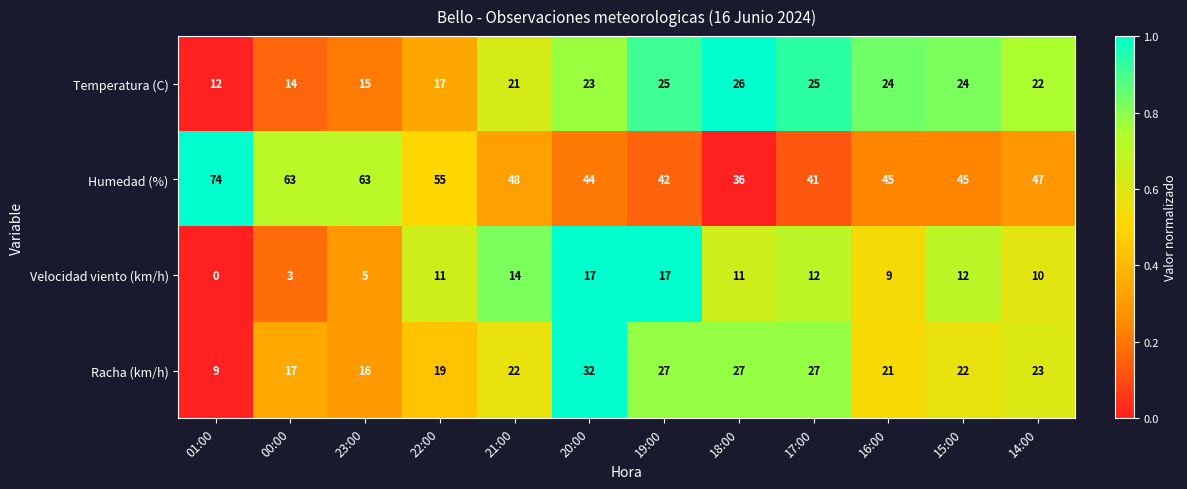

At which category is the sum across all series the highest?

20:00